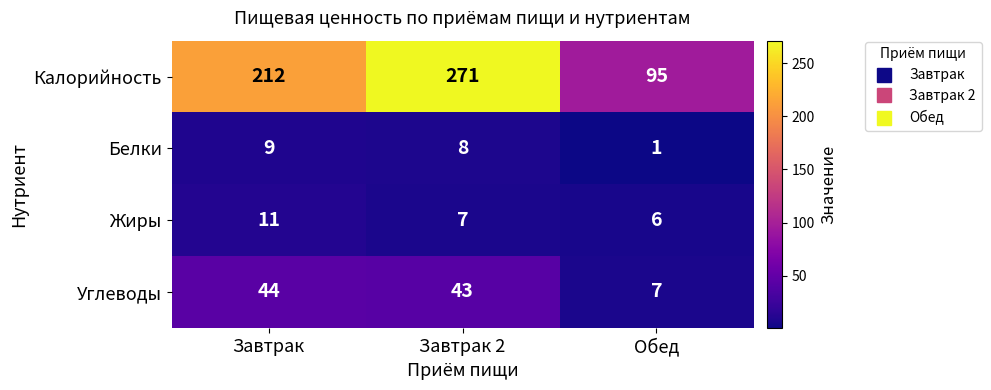

Read the Углеводы value at Завтрак.

44